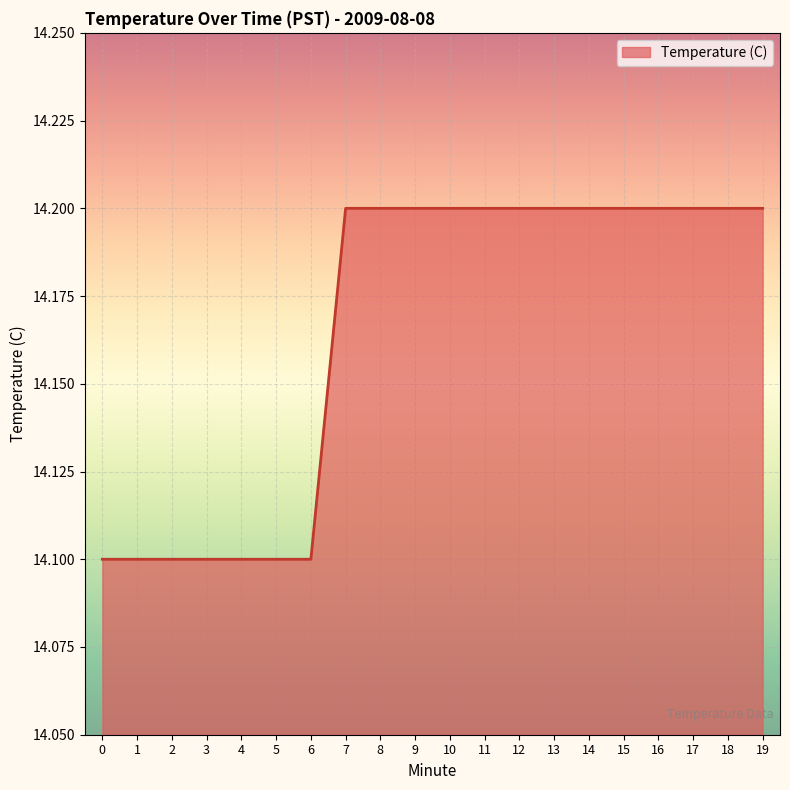

Read the value at 14.

14.2